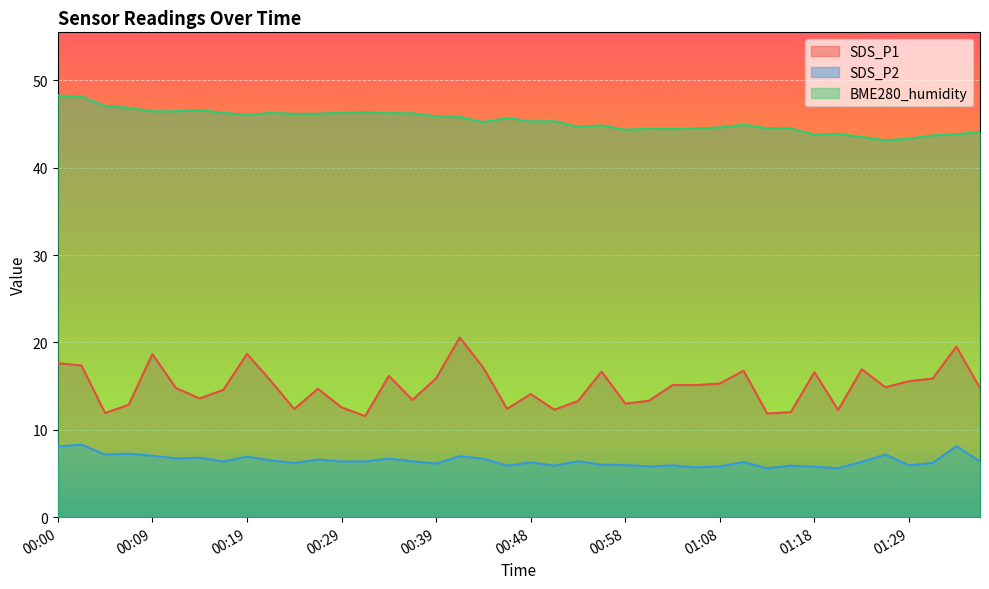

How many series are shown in this chart?

3